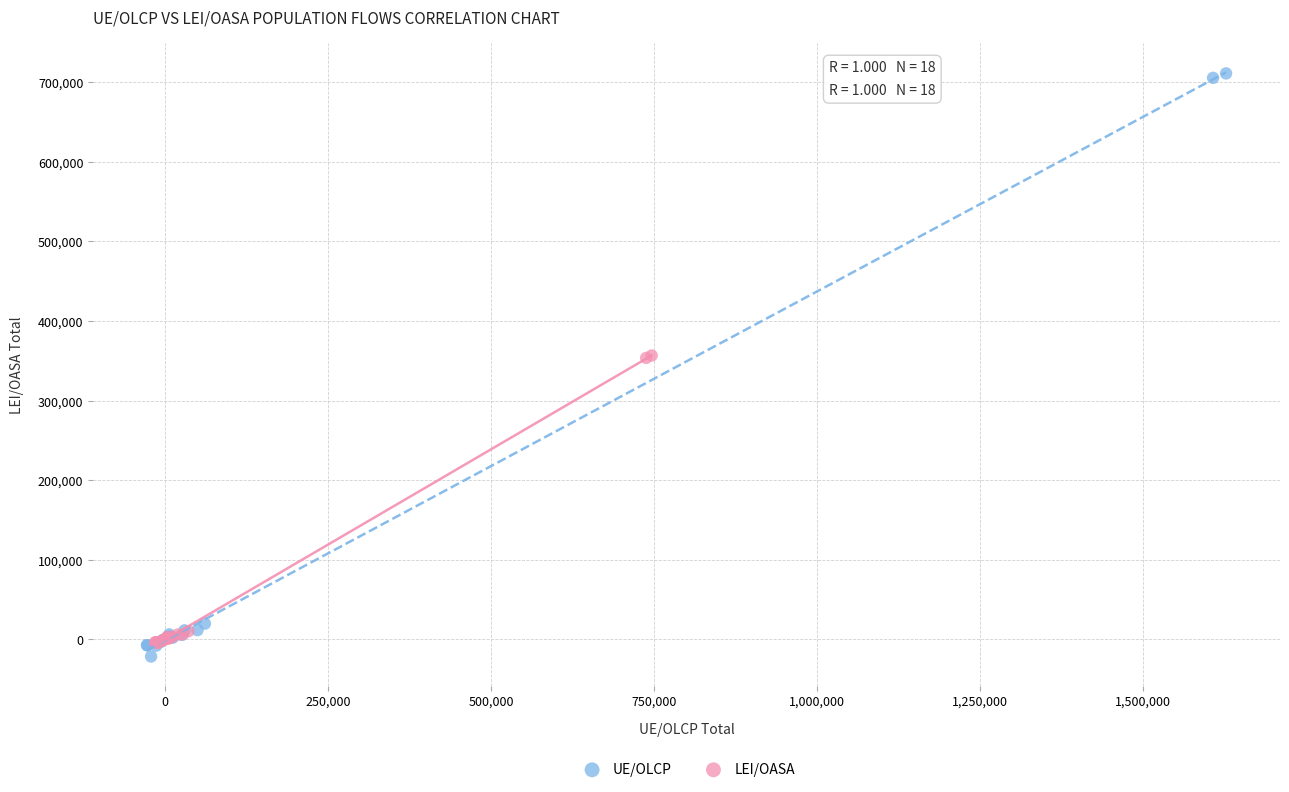

Which series has the widest spread of Y values?

UE/OLCP